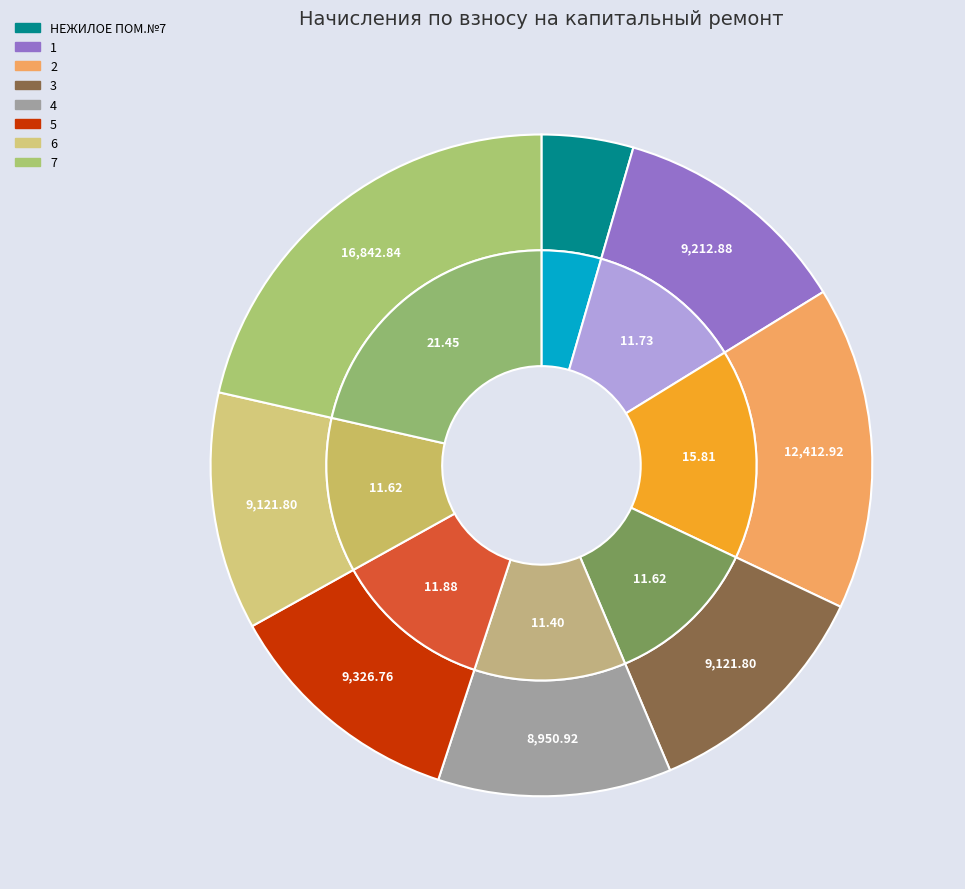

Which slice is the largest?

7